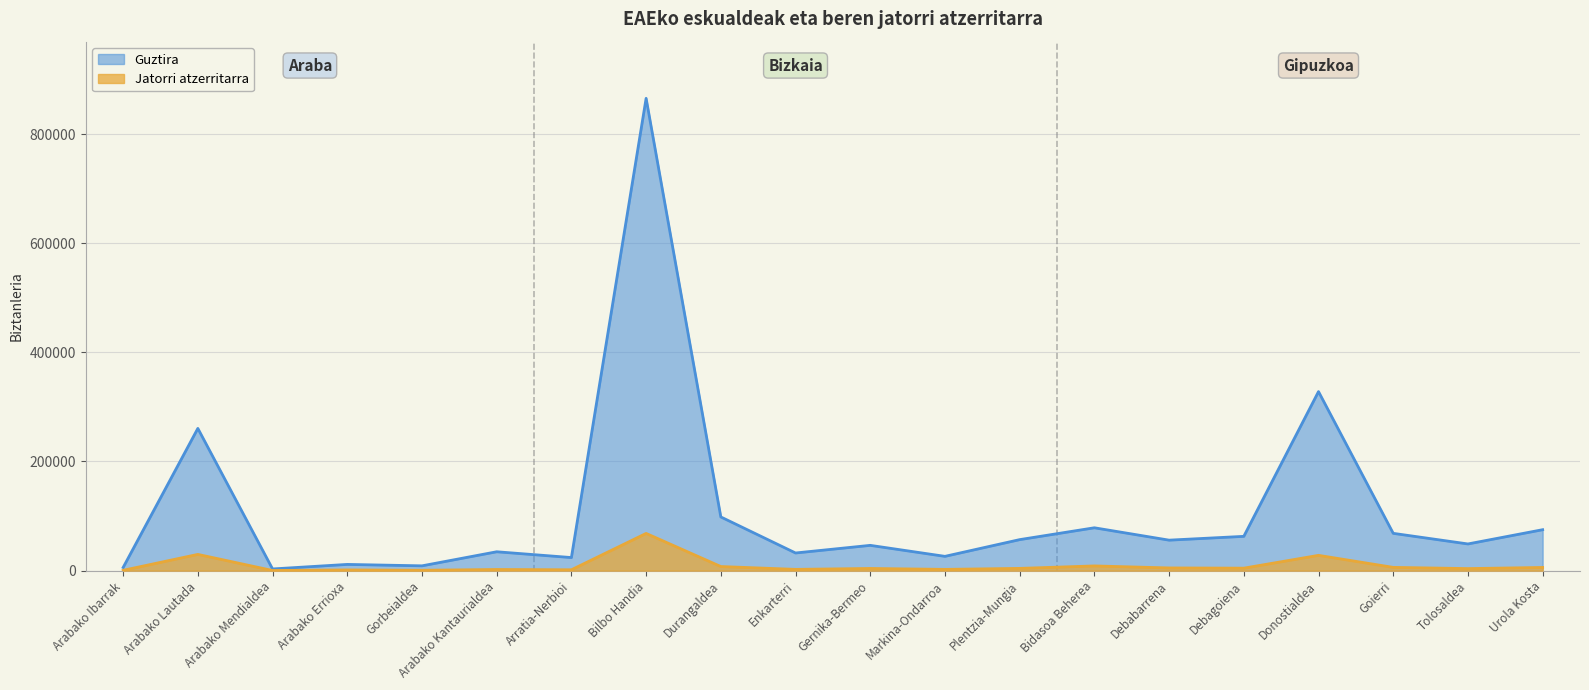

True or false: Guztira and Jatorri atzerritarra intersect in this chart.

False